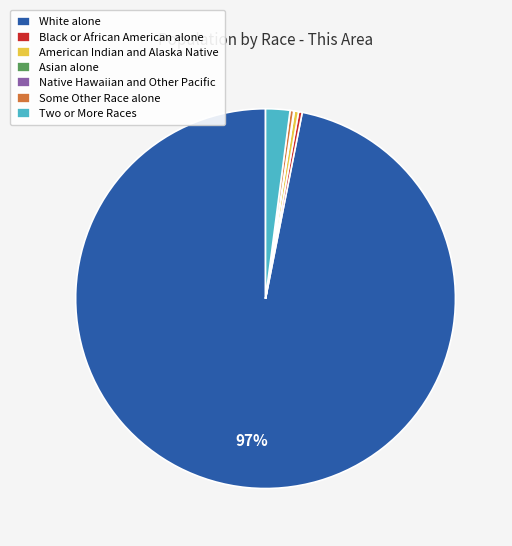

Do American Indian and Alaska Native and Some Other Race alone together represent more than half of the pie?

No